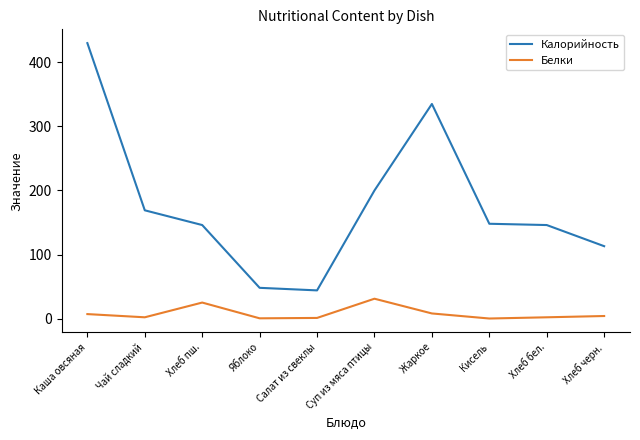

True or false: Белки and Калорийность intersect in this chart.

False